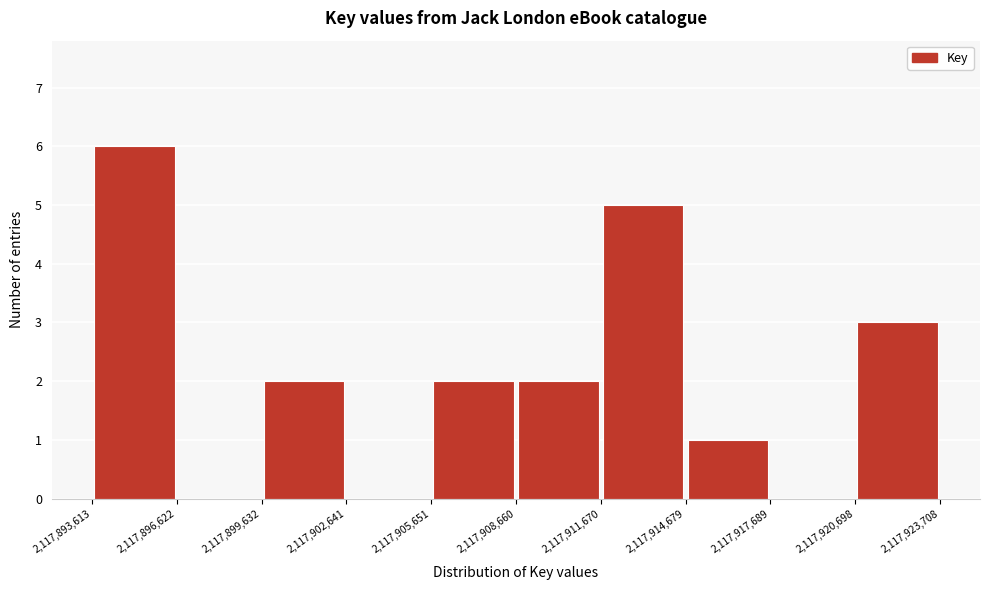

What is the height of the bar covering 2,117,899,632 to 2,117,902,641 on the x-axis? The values are not printed on the chart, so give them approximately, as read against the axis.

2